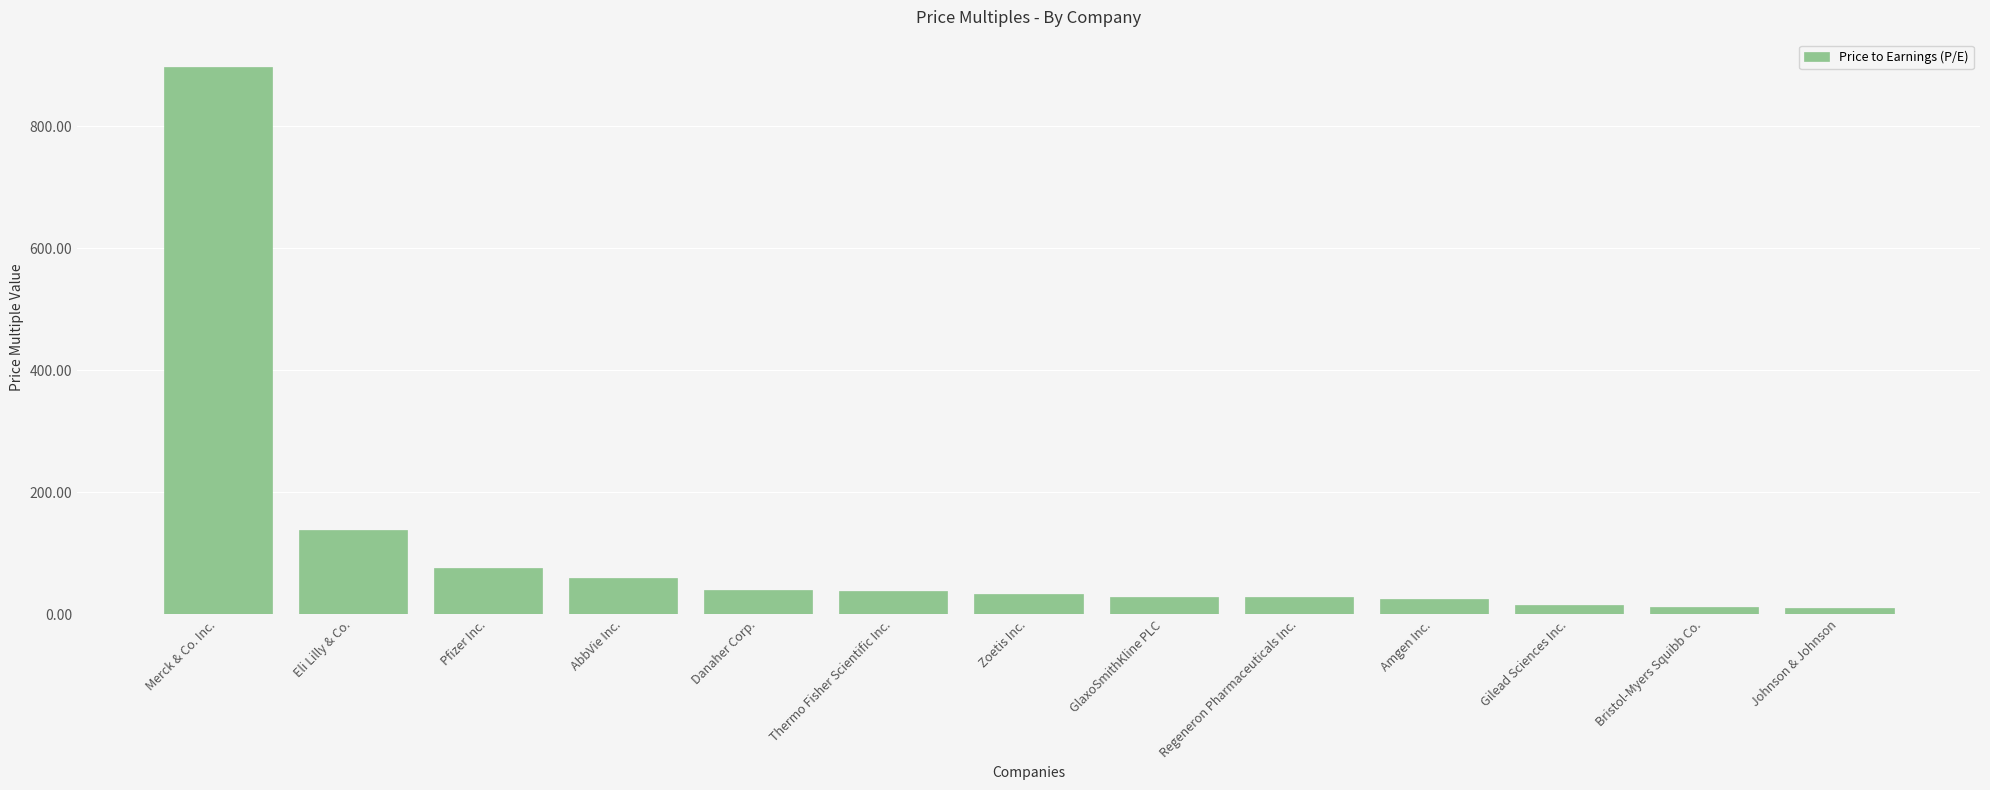

Which label corresponds to the largest value in the chart?

Merck & Co. Inc.